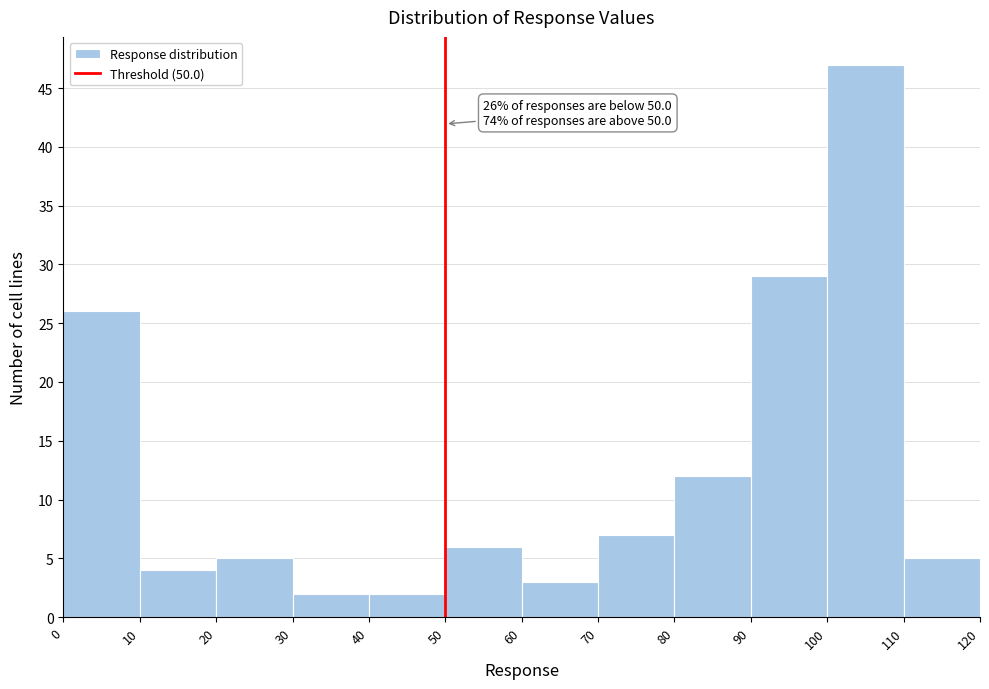

Which range on the x-axis has the tallest bar?

100 to 110